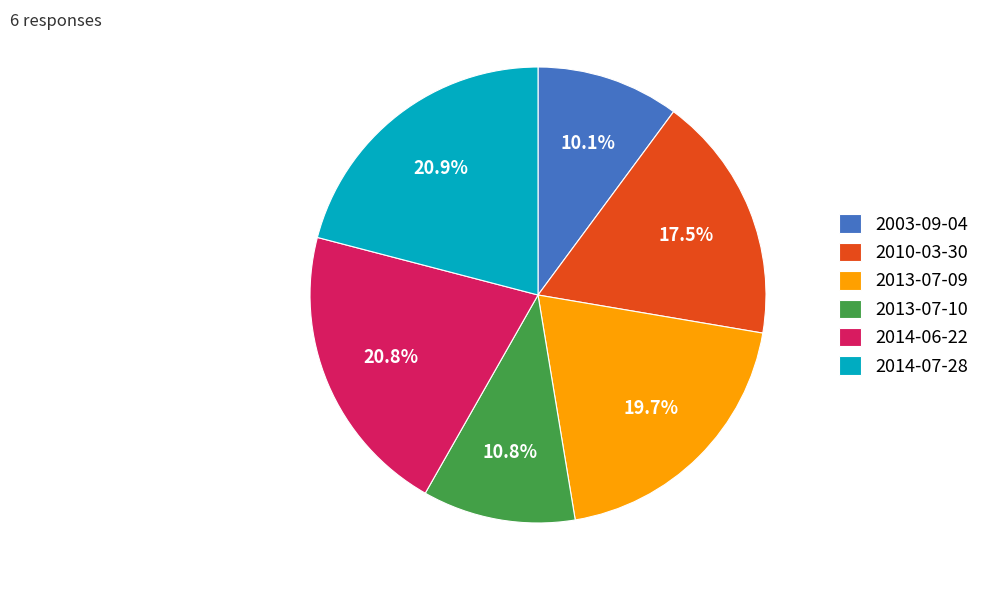

To the nearest percent, what is the difference between the largest and smallest slice percentages?

11%